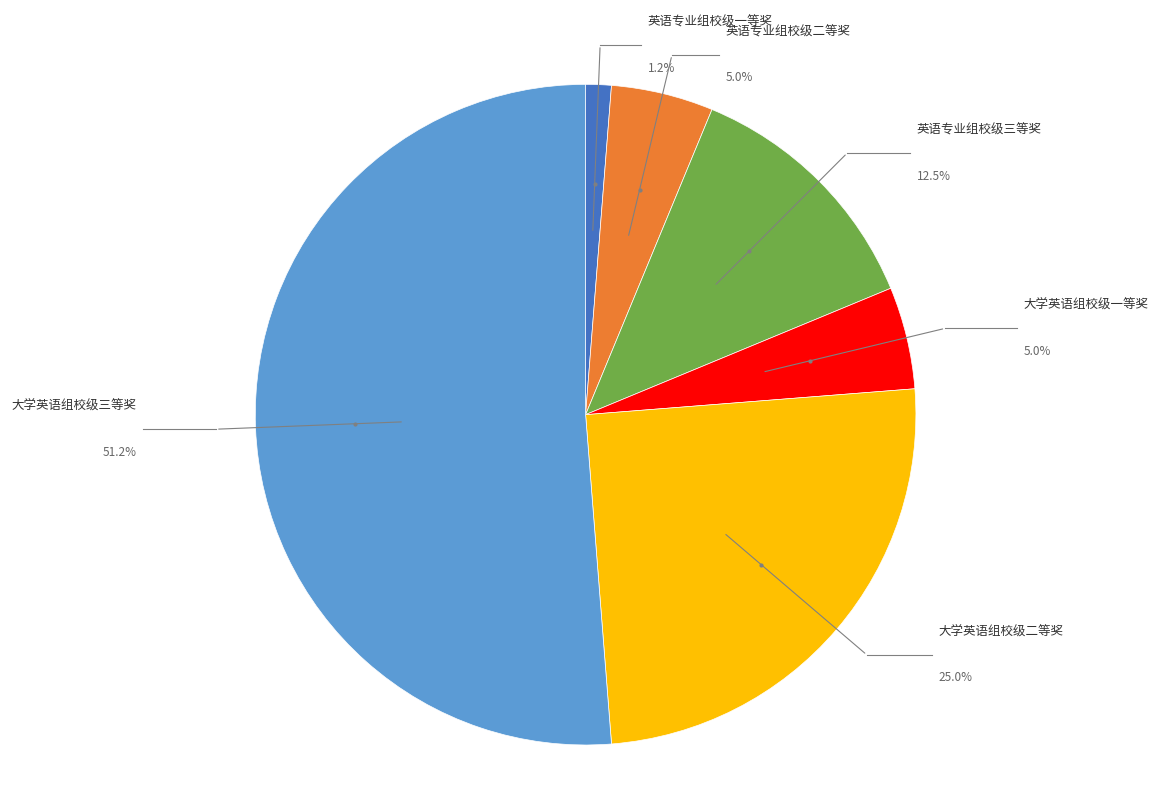

Does any single category account for the majority?

Yes